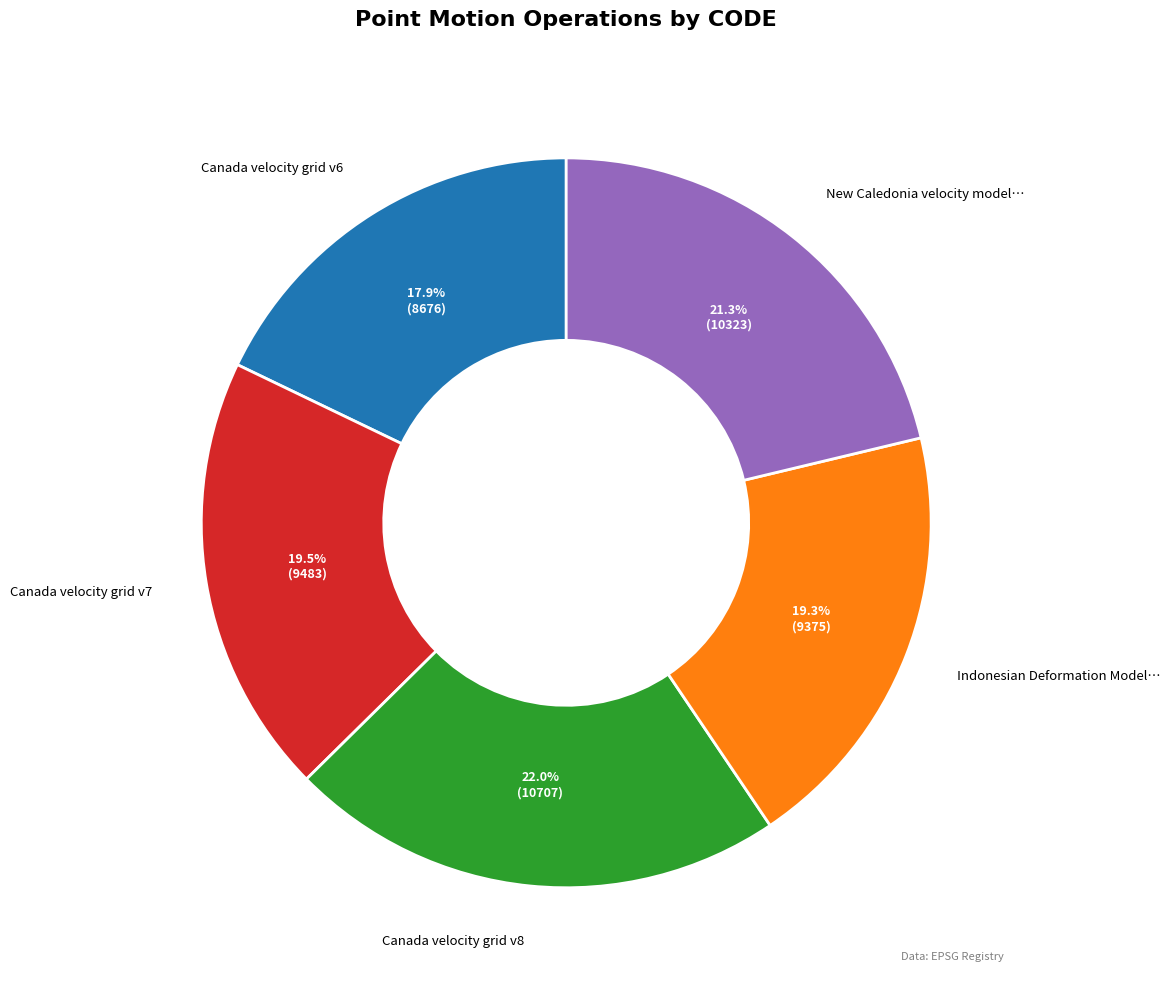

Is there any slice that represents more than half of the pie?

No